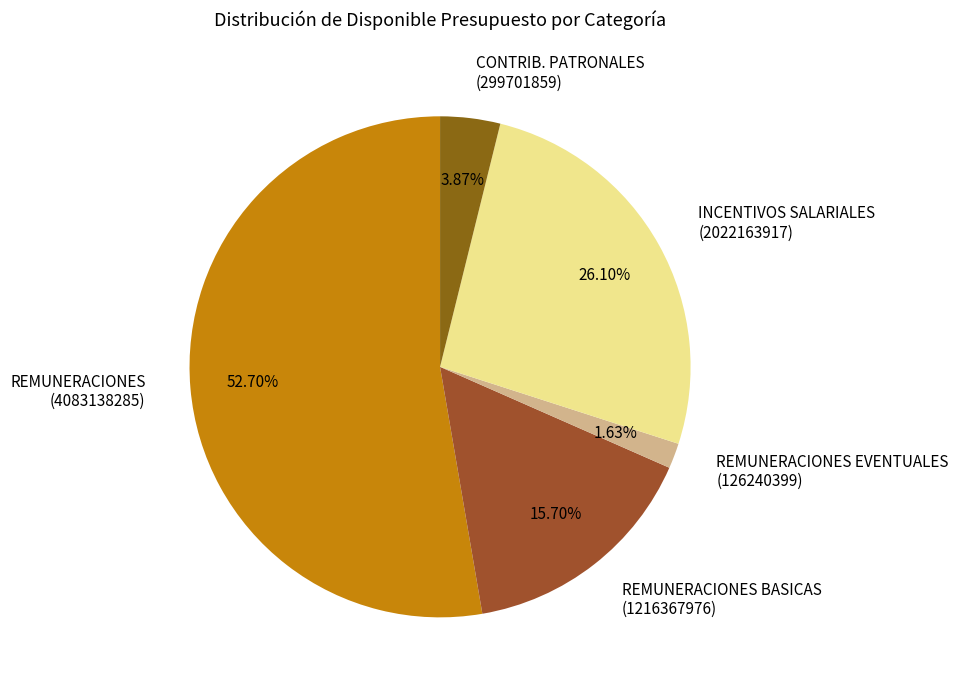

Does any single category account for the majority?

Yes